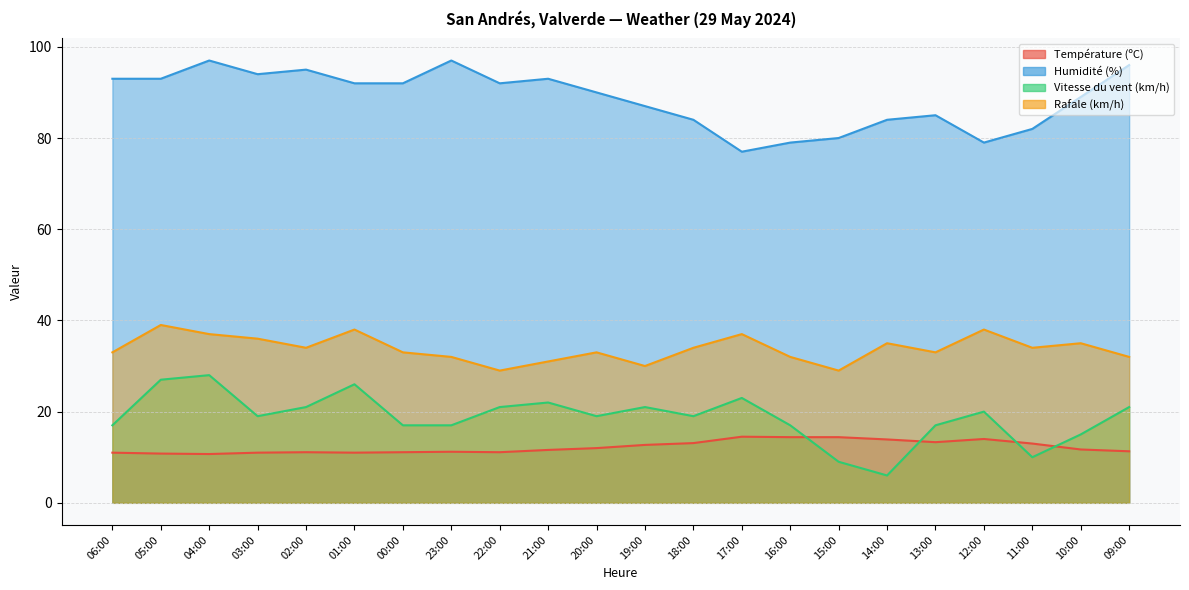

Rank the series by their maximum value, from highest to lowest.

Humidité (%), Rafale (km/h), Vitesse du vent (km/h), Température (ºC)